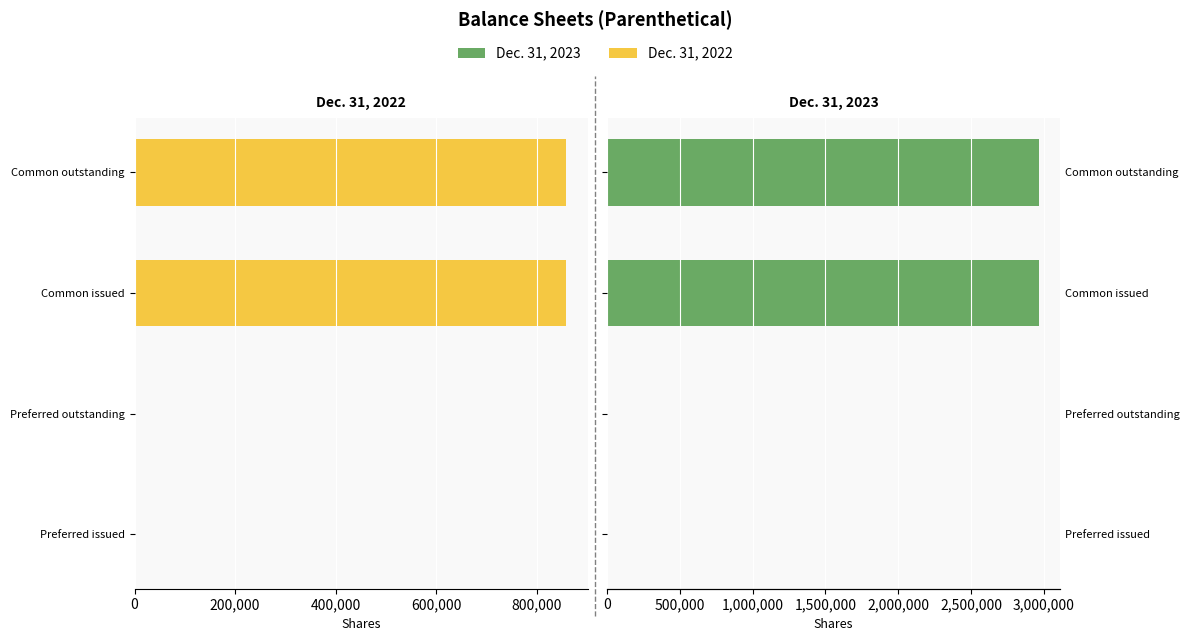

True or false: Dec. 31, 2022 has a value of -1198321 at Common issued.

False